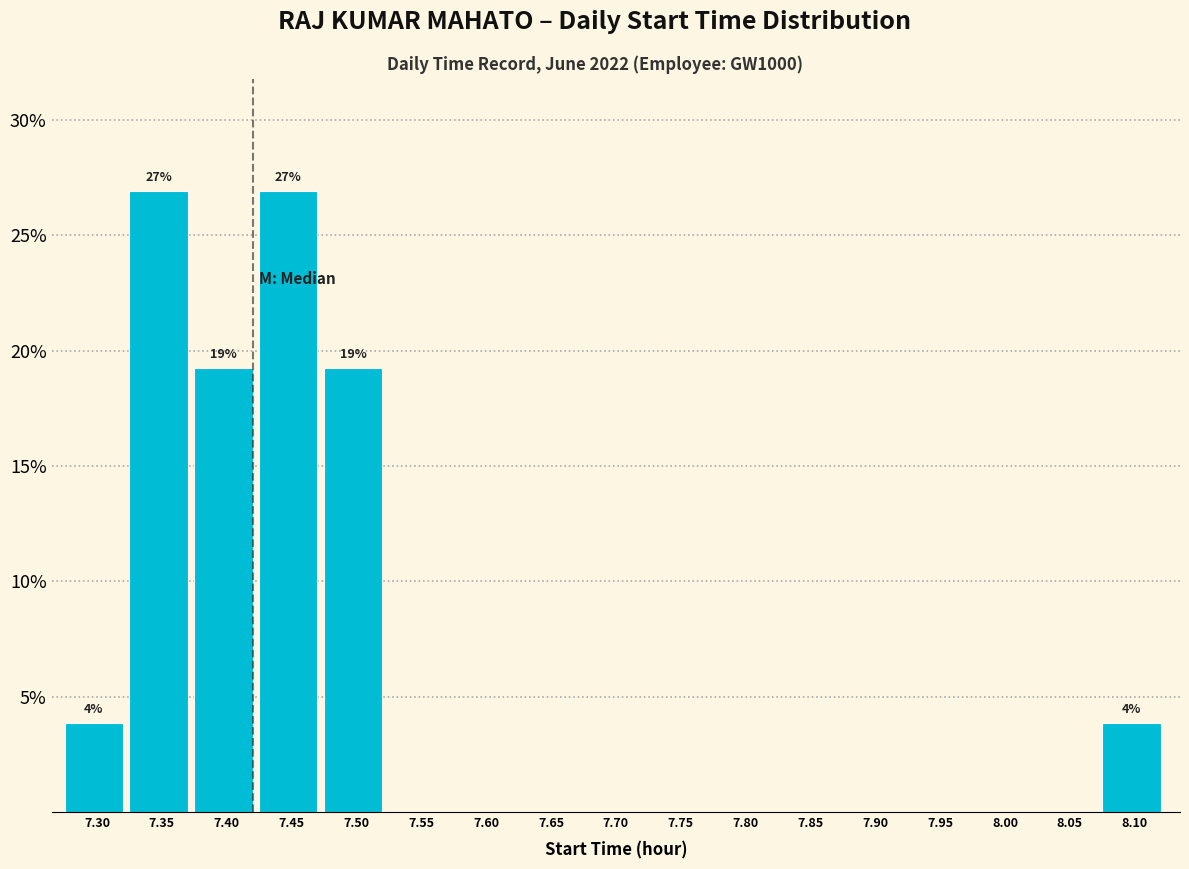

Reading right to left, extract all data points from this chart.

8.10=3.8	8.05=0.0	8.00=0.0	7.95=0.0	7.90=0.0	7.85=0.0	7.80=0.0	7.75=0.0	7.70=0.0	7.65=0.0	7.60=0.0	7.55=0.0	7.50=19.2	7.45=26.9	7.40=19.2	7.35=26.9	7.30=3.8